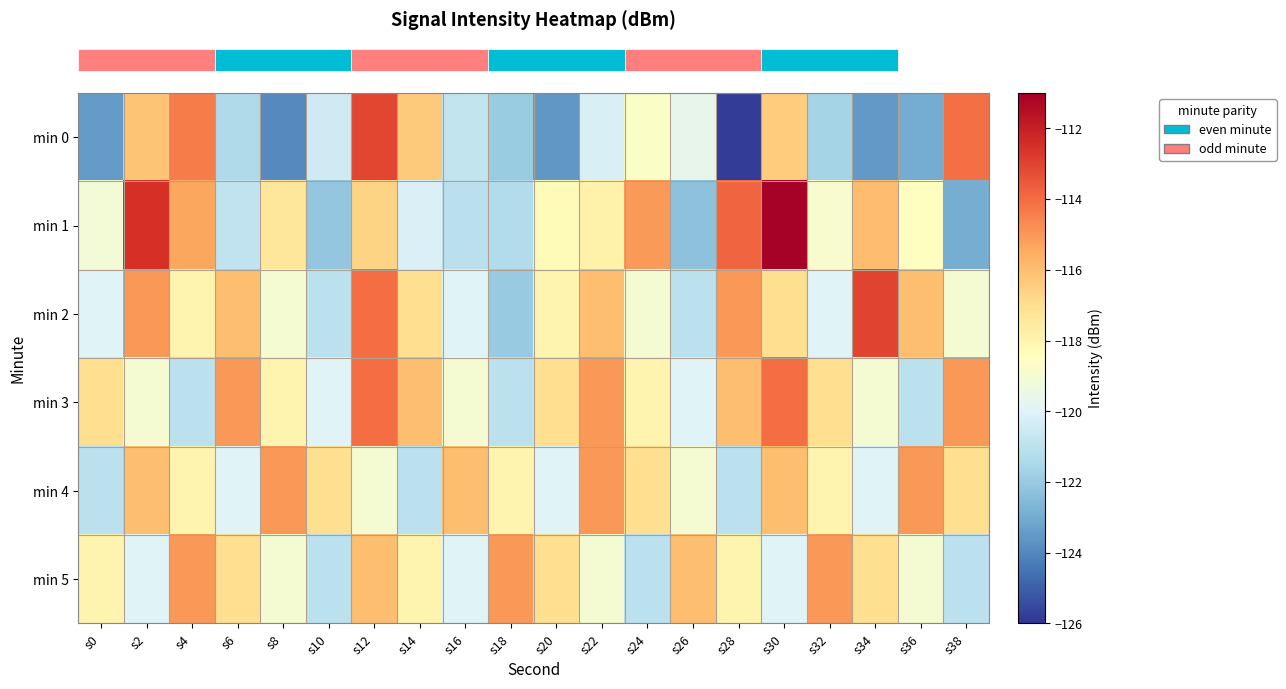

What is the total value across all series at s16?

-716.8